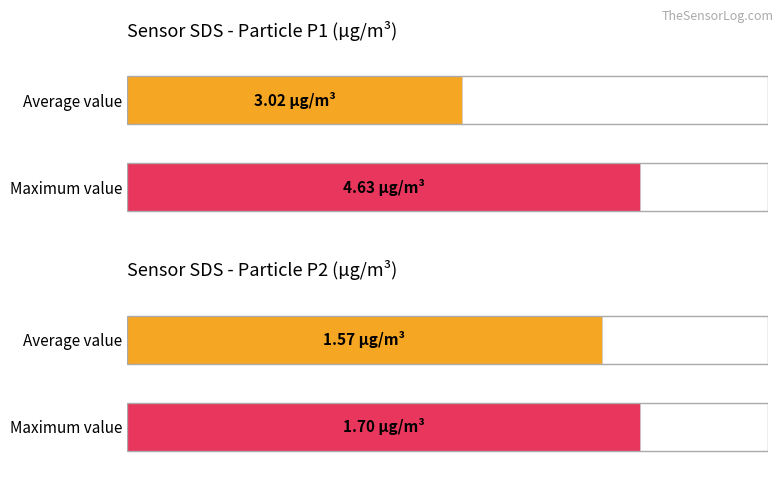

Count the number of data series in this chart.

2